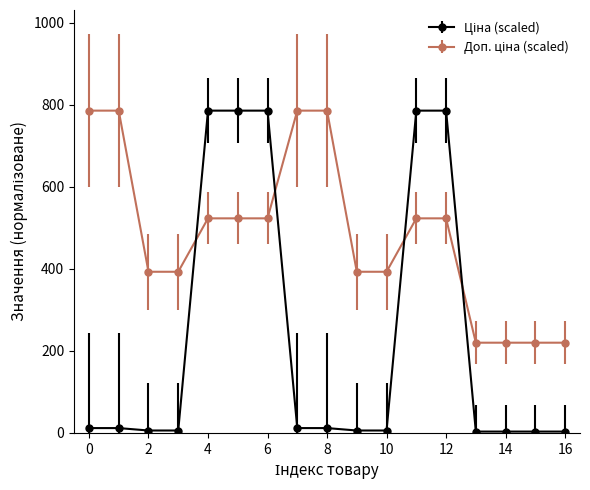

What is the greatest value displayed?

786.0